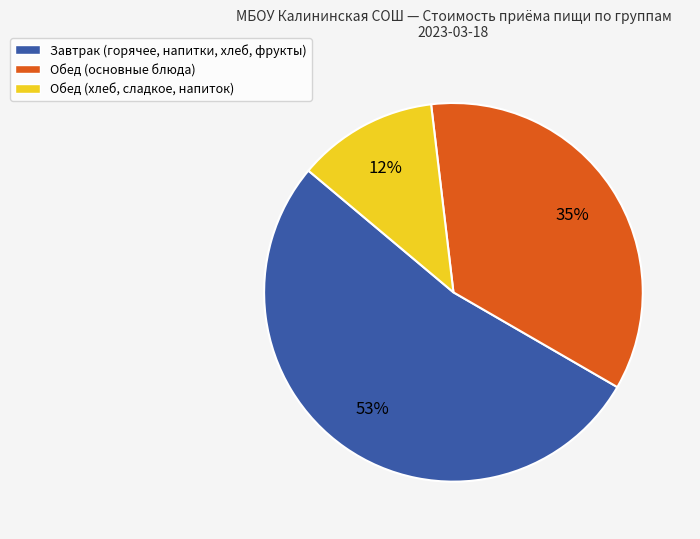

To the nearest percent, what is the average slice percentage?

33%